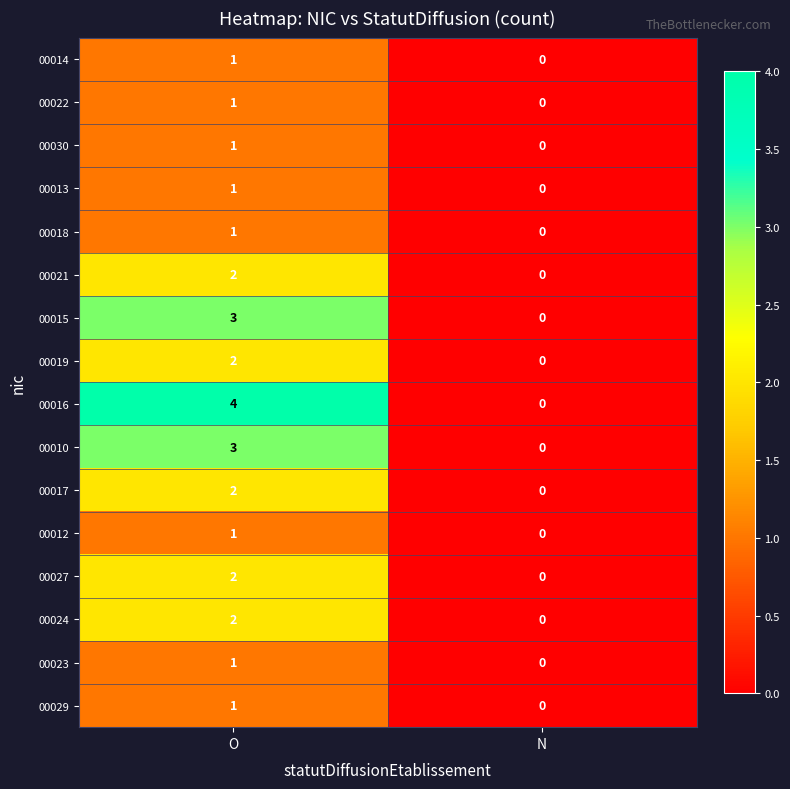

Which category has the lowest value across all series?

N